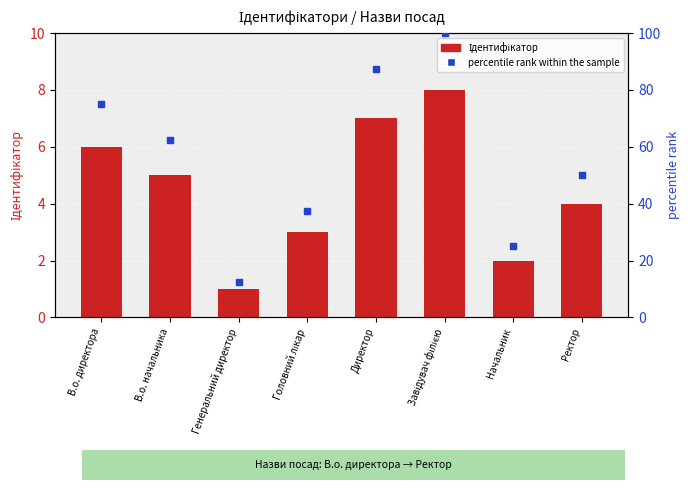

At which category is the sum across all series the highest?

Завідувач філією